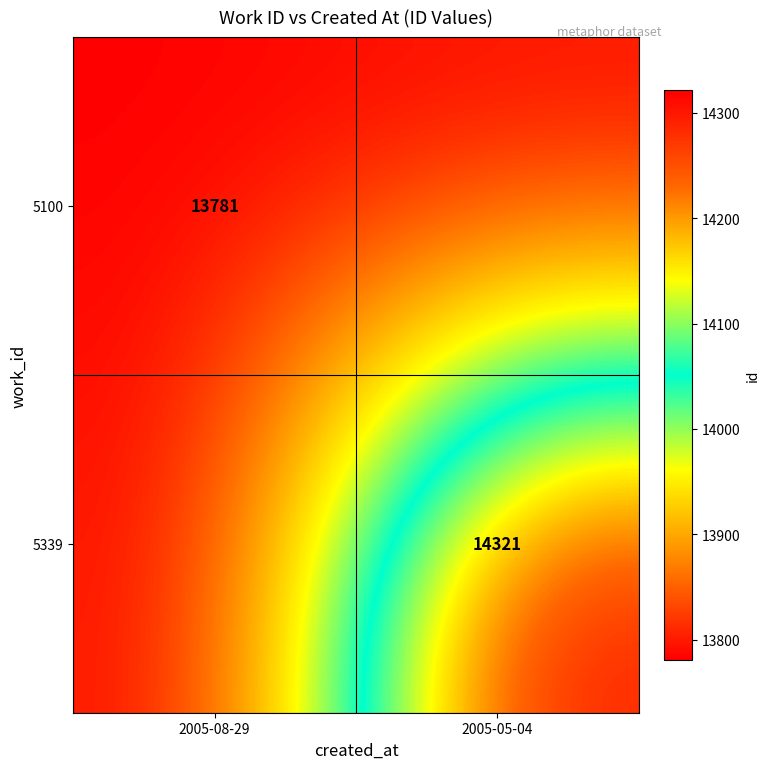

Is it true that 5100 equals 13781 at 2005-08-29?

True